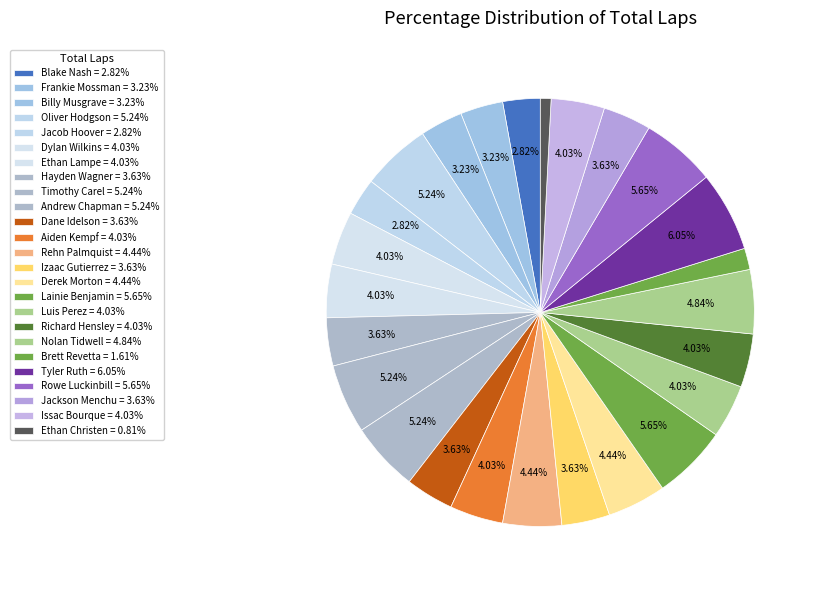

Is there a majority slice in this chart?

No